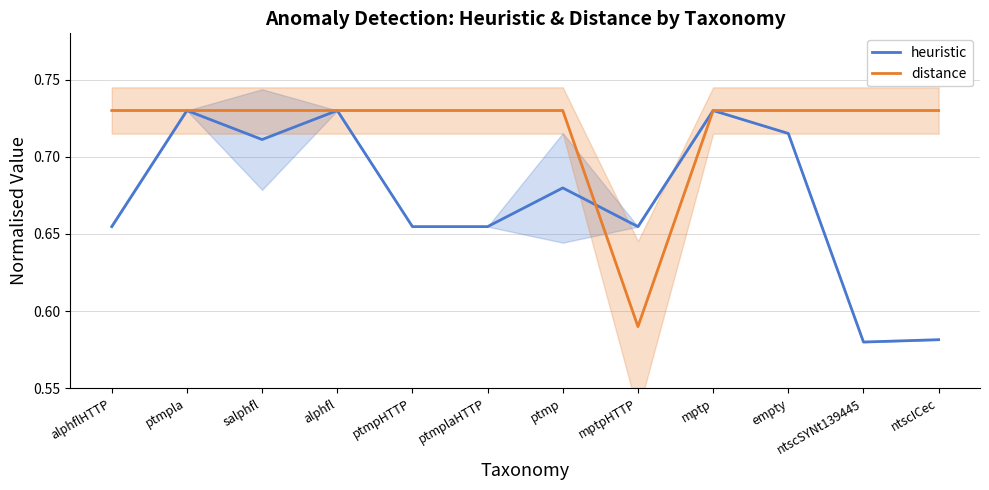

What is the label of the 4th point from the right?

mptp